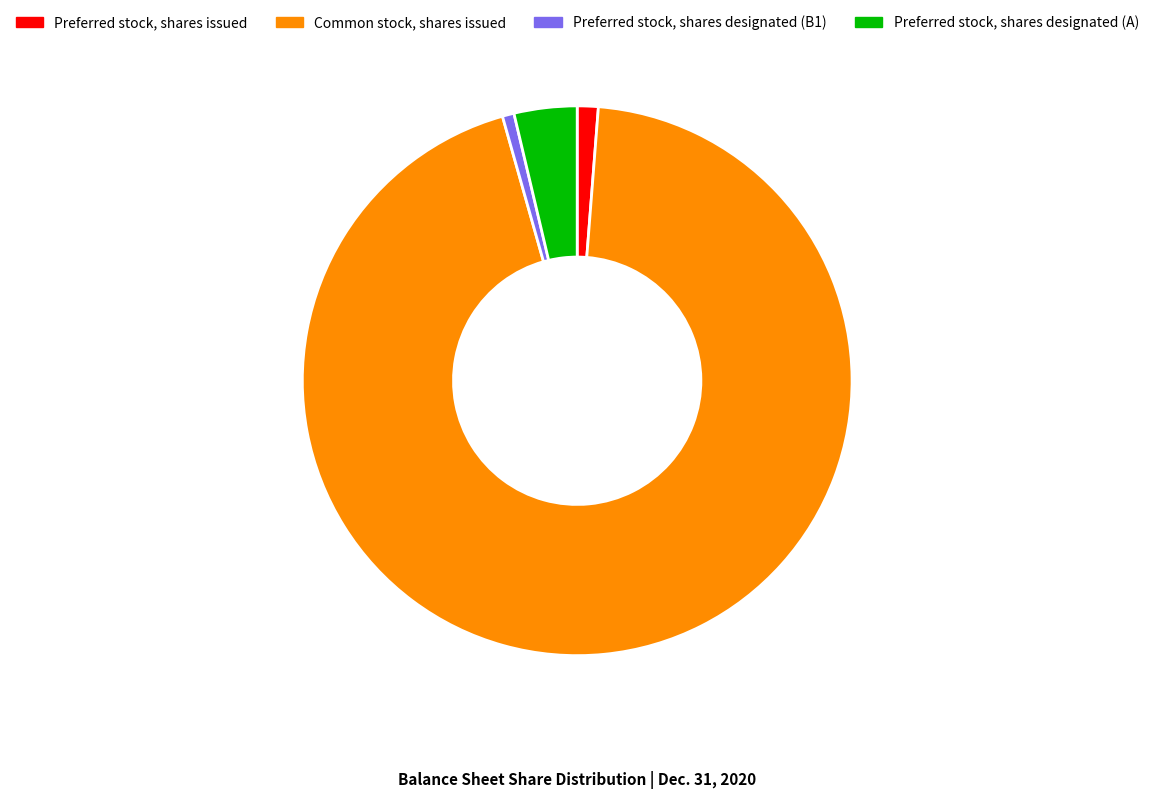

Approximately how many times larger is the value at Common stock, shares issued compared to Preferred stock, shares designated (B1)?

137.8